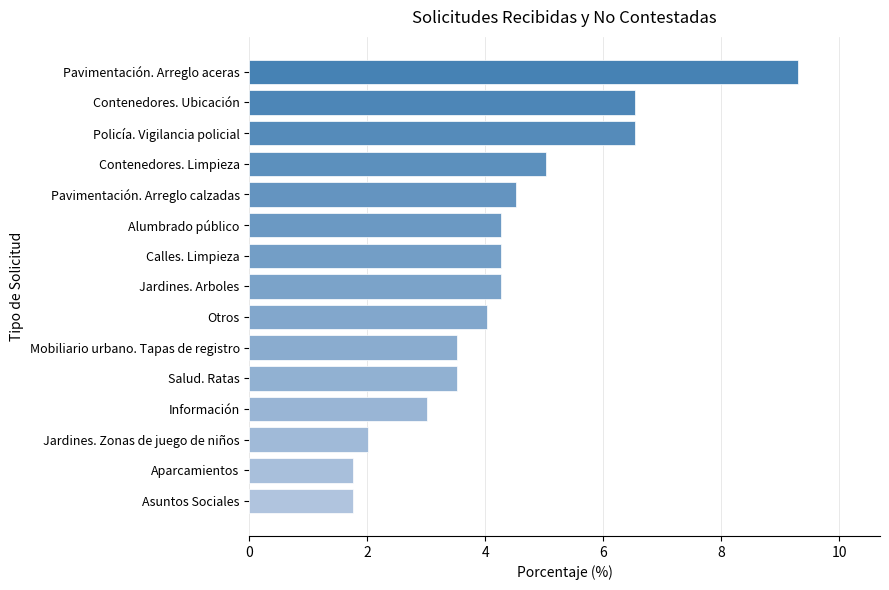

What is the sum of all values?

64.3